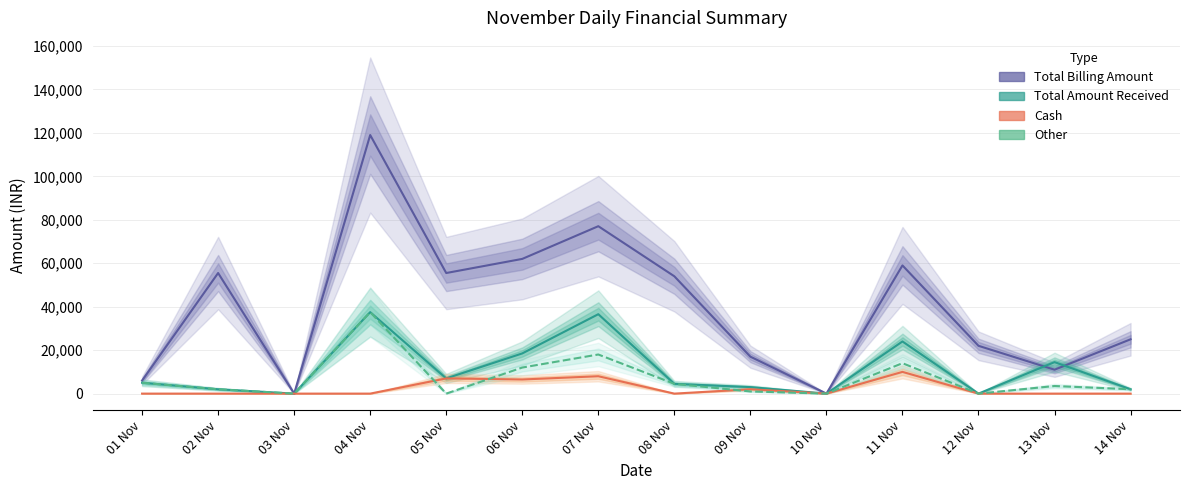

True or false: Total Amount Received and Cash intersect in this chart.

False